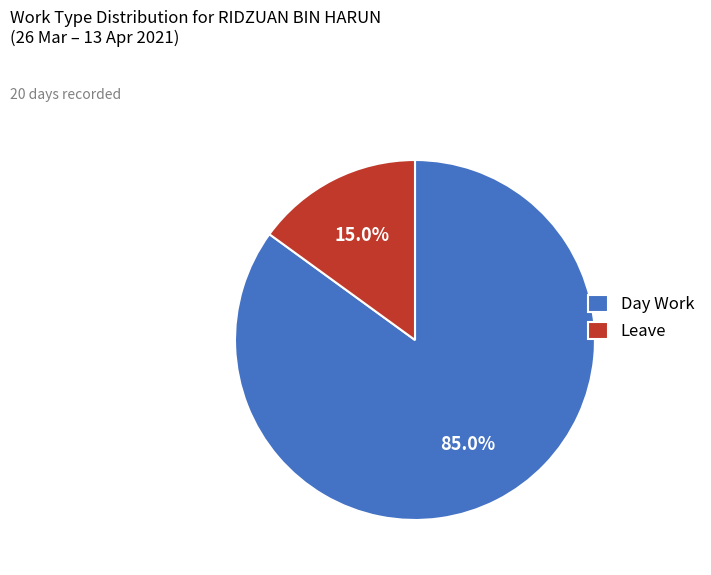

To the nearest percent, what is the difference between the largest and smallest slice percentages?

70%